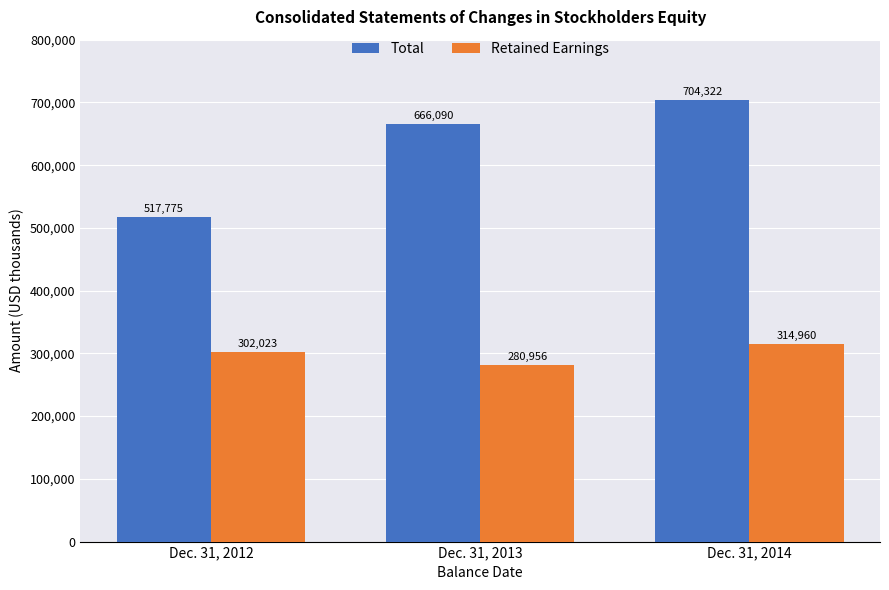

How many bars are there in total?

6